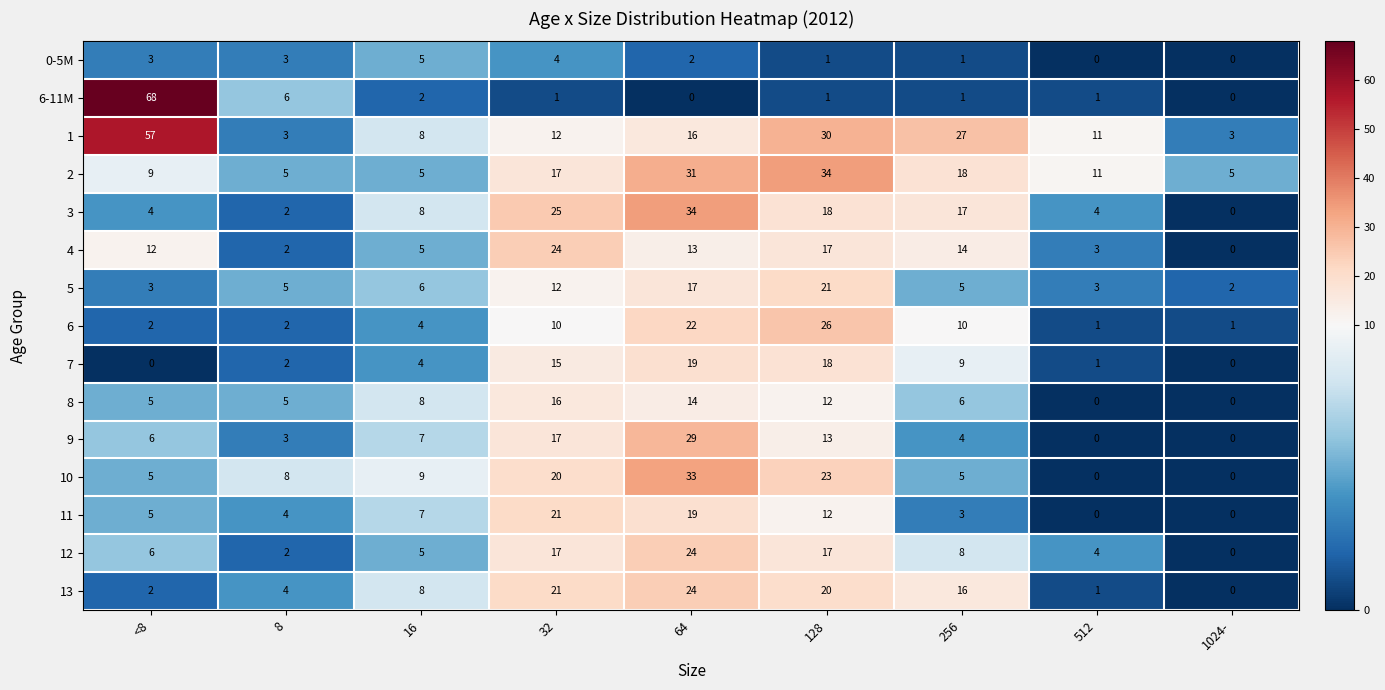

What is the spread (max minus min) of values at 512?

11